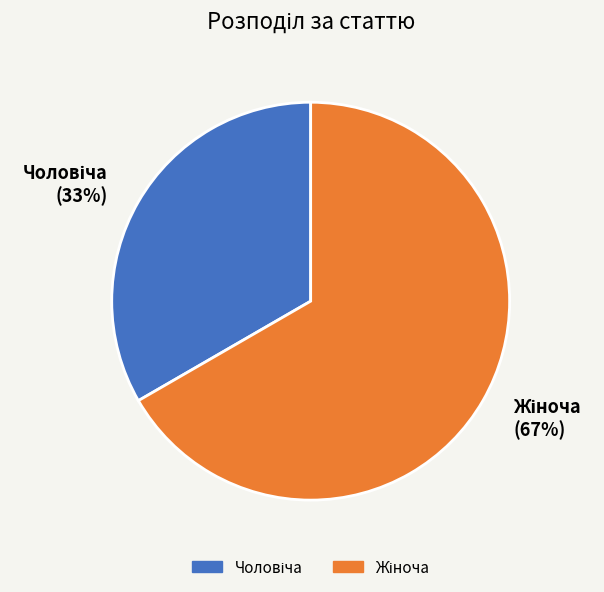

Is there a majority slice in this chart?

Yes